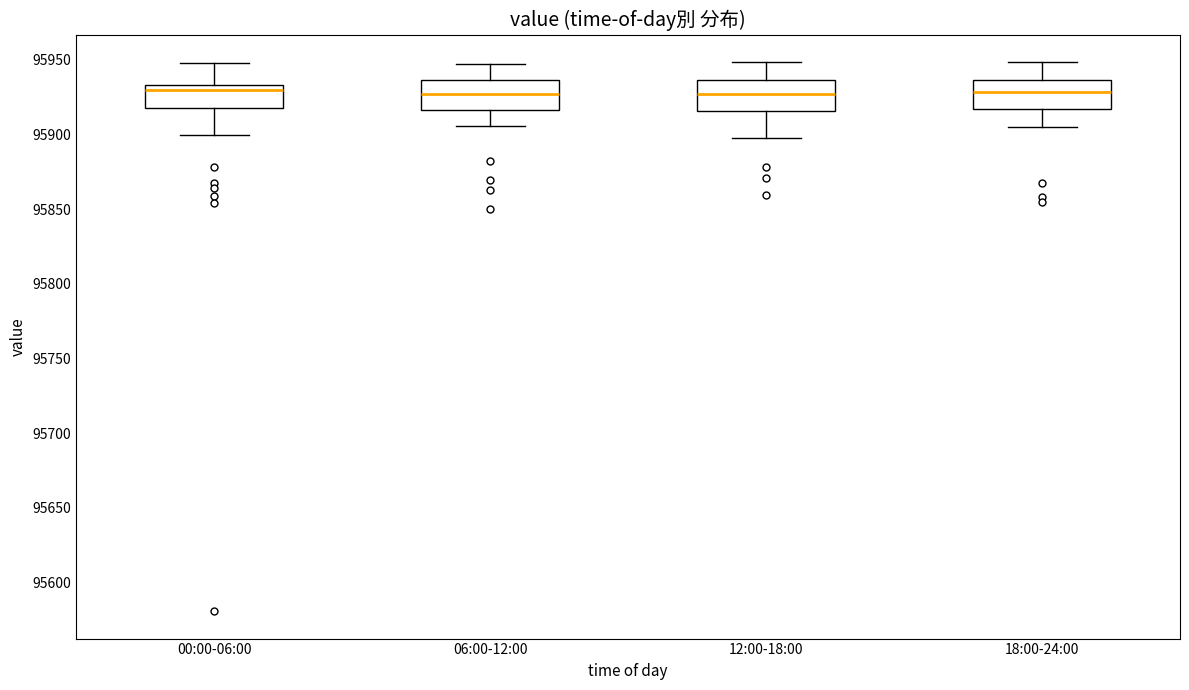

Reading left to right, transcribe this box plot: for each box, give where its median line is, the range the box spans, and where its two whiskers end, as read against the y-axis. The values are not printed on the chart, so give them approximately, as read against the axis.

00:00-06:00: median 95930, box 95920 to 95935, whiskers 95900 to 95950
06:00-12:00: median 95925, box 95915 to 95935, whiskers 95905 to 95945
12:00-18:00: median 95925, box 95915 to 95935, whiskers 95895 to 95950
18:00-24:00: median 95930, box 95915 to 95935, whiskers 95905 to 95950